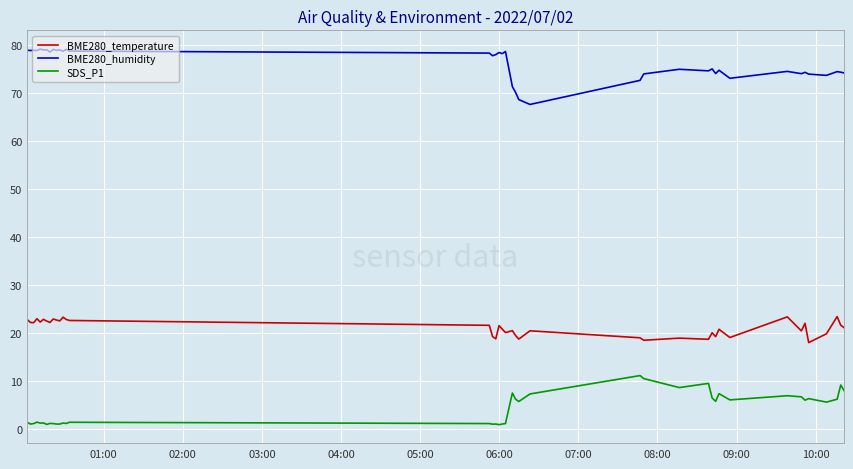

What is the difference between the maximum and minimum values in the SDS_P1 series?

10.2